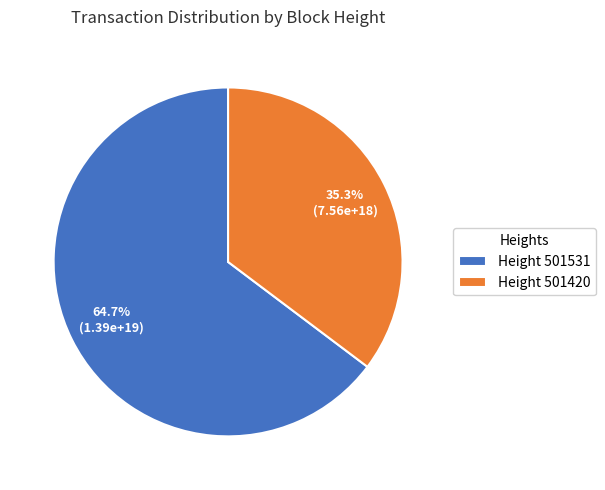

What is the largest slice in the pie chart?

Height 501531